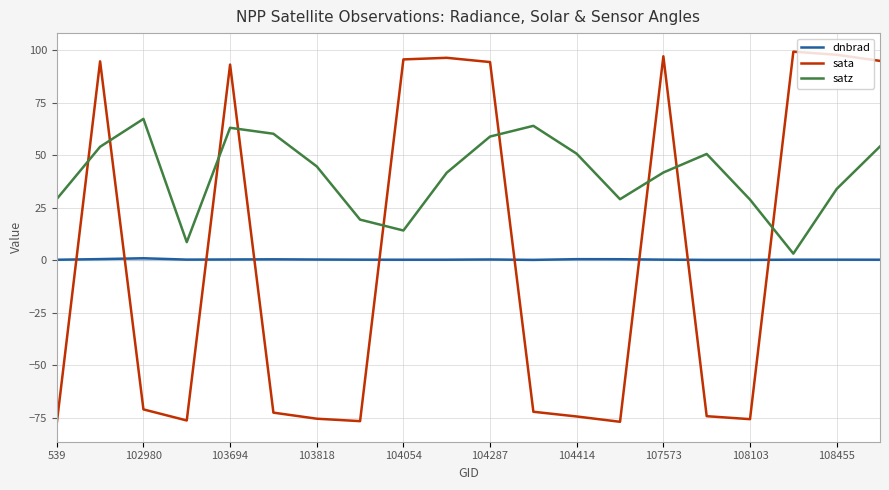

Which series ends up on top after the final intersection of satz and sata?

sata